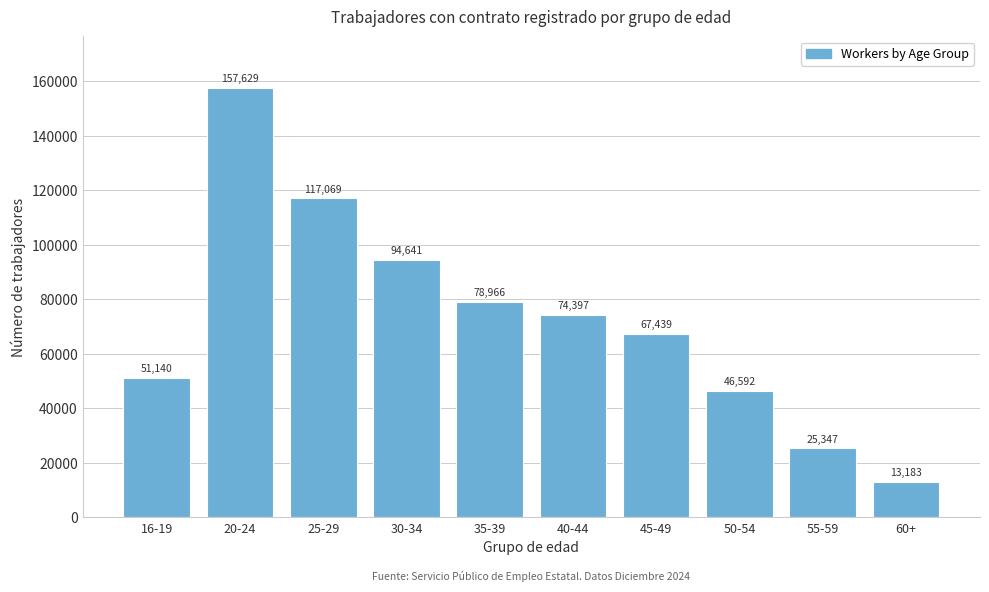

Reading left to right, list all the values displayed in this chart.

16-19=51140	20-24=157629	25-29=117069	30-34=94641	35-39=78966	40-44=74397	45-49=67439	50-54=46592	55-59=25347	60+=13183